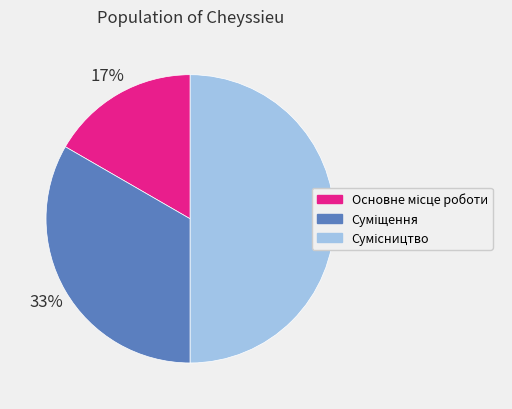

To the nearest percent, what is the difference between the largest and smallest slice percentages?

33%